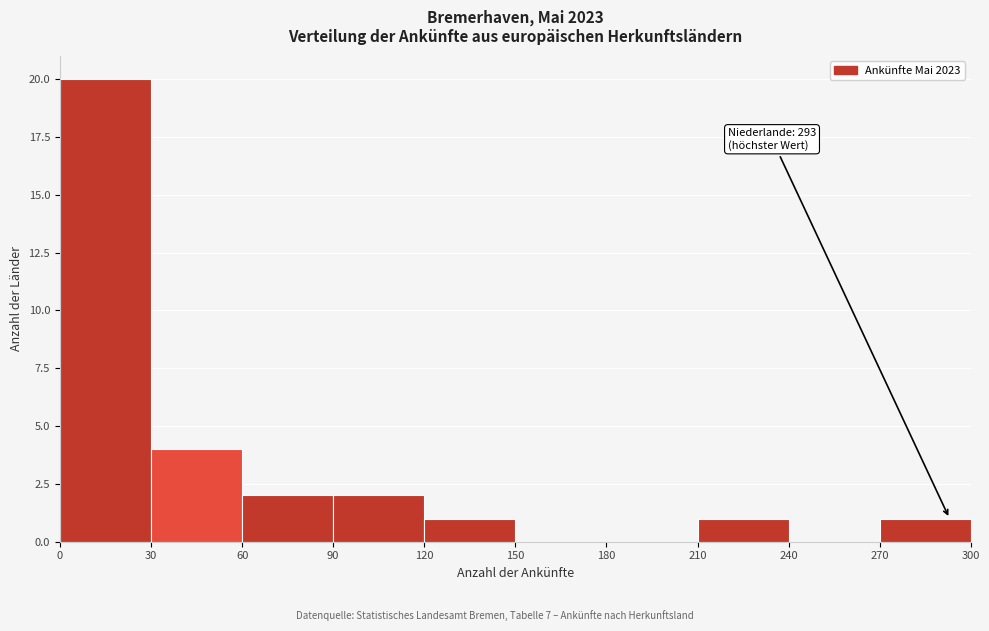

Over which range of the x-axis is the bar tallest?

0 to 30